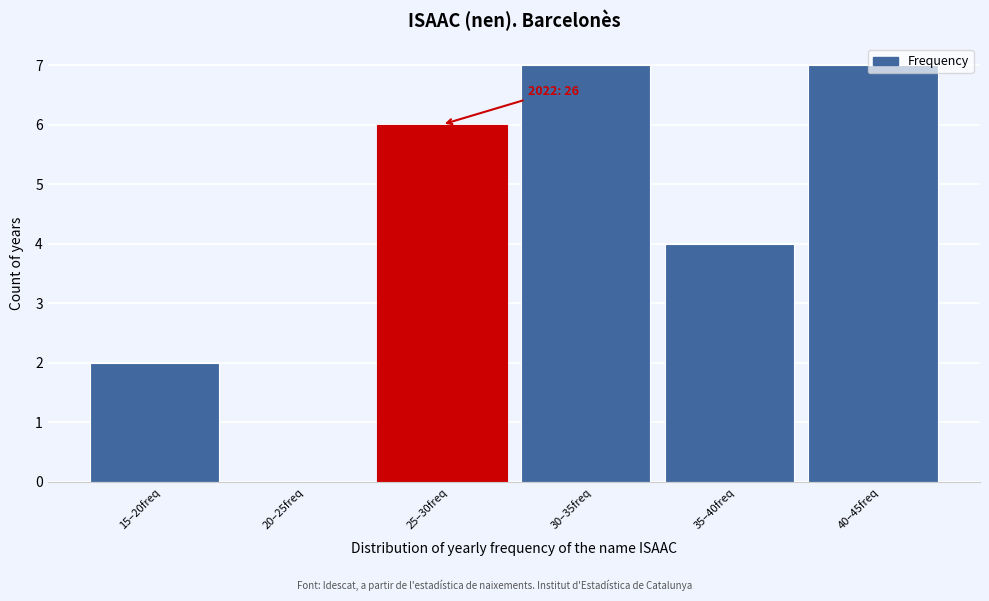

What is the sum of the values at 40–45freq and 20–25freq?

7